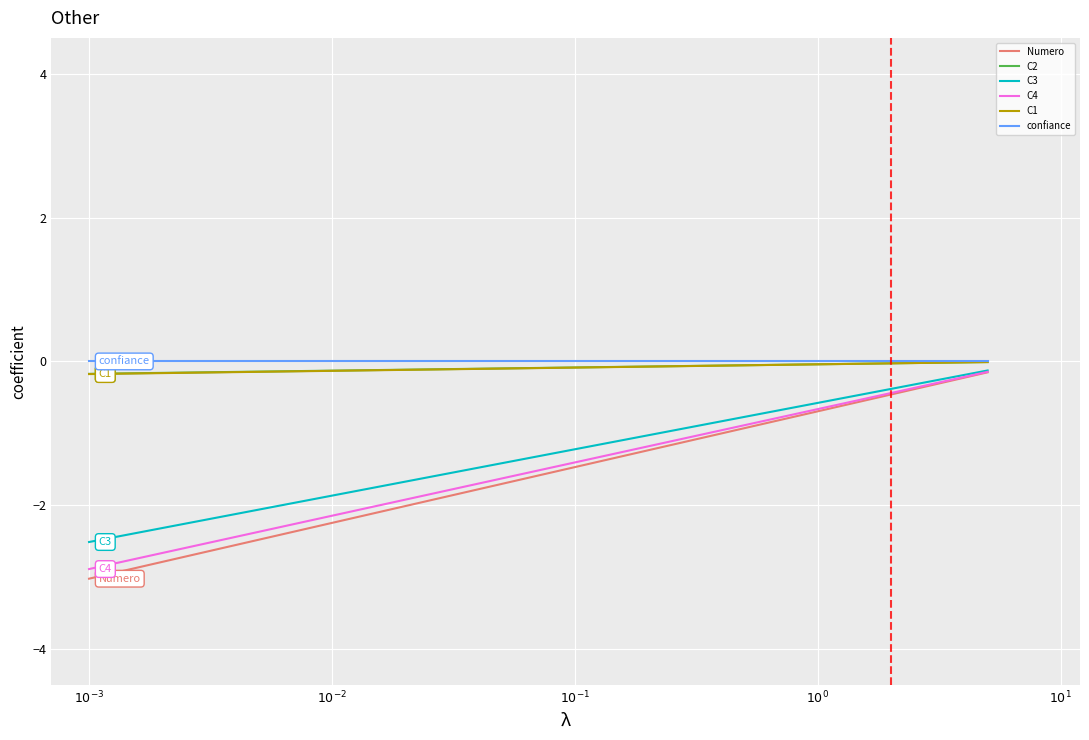

What is the smallest value displayed?

-3.0